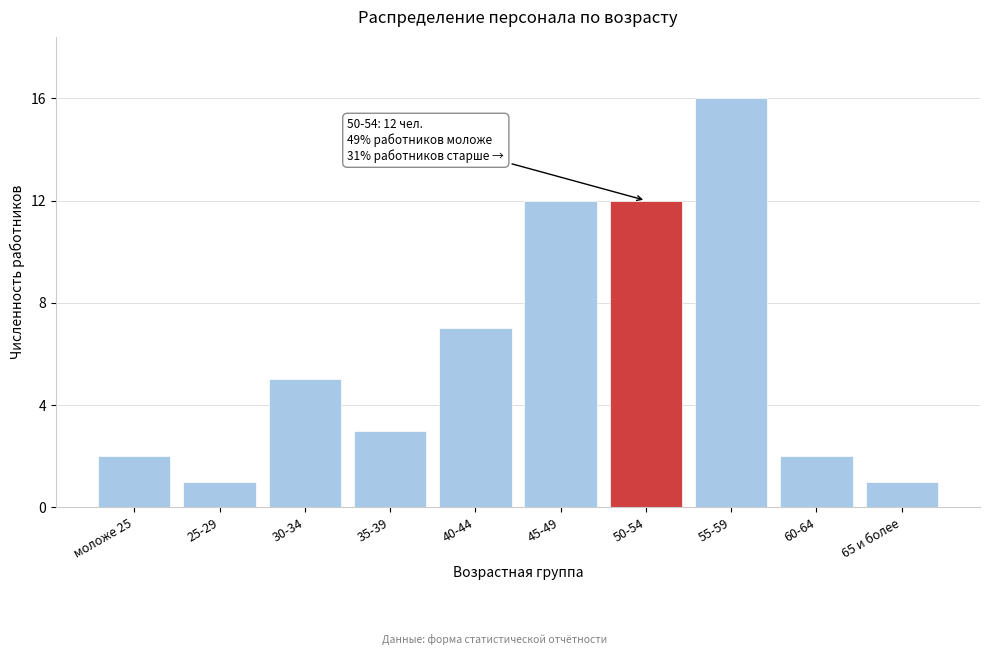

Reading left to right, list all the values displayed in this chart.

2	1	5	3	7	12	12	16	2	1